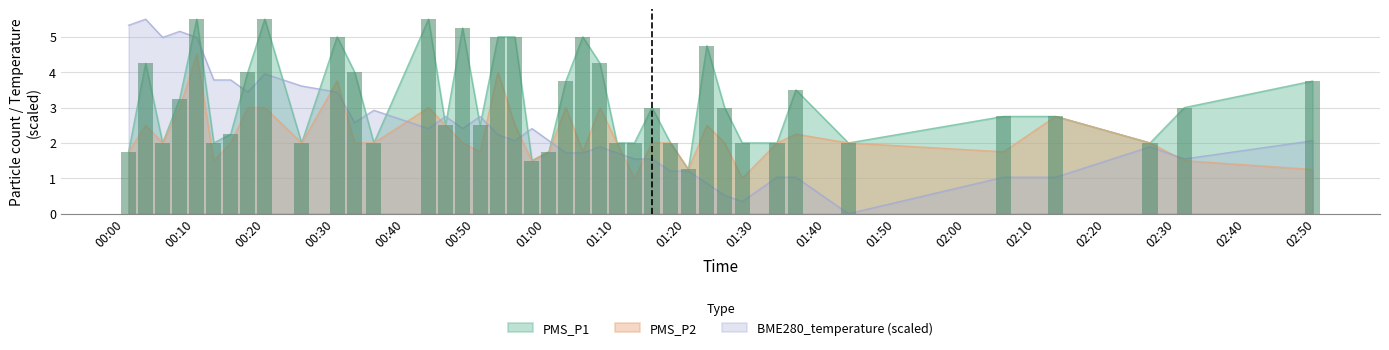

What is the spread (max minus min) of values at 2022/02/06 00:02:56?

3.0